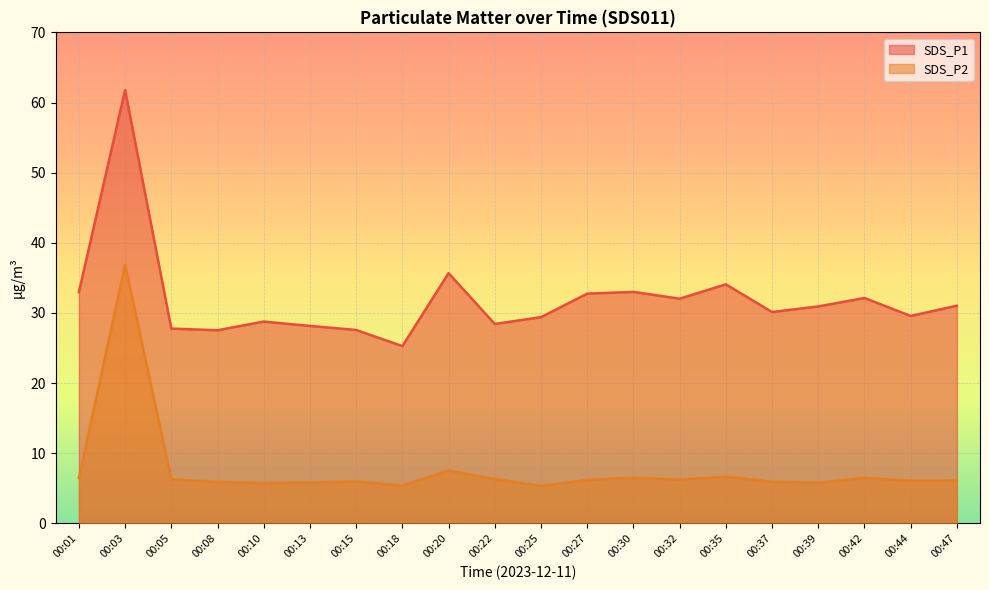

How many lines are shown in the chart?

2